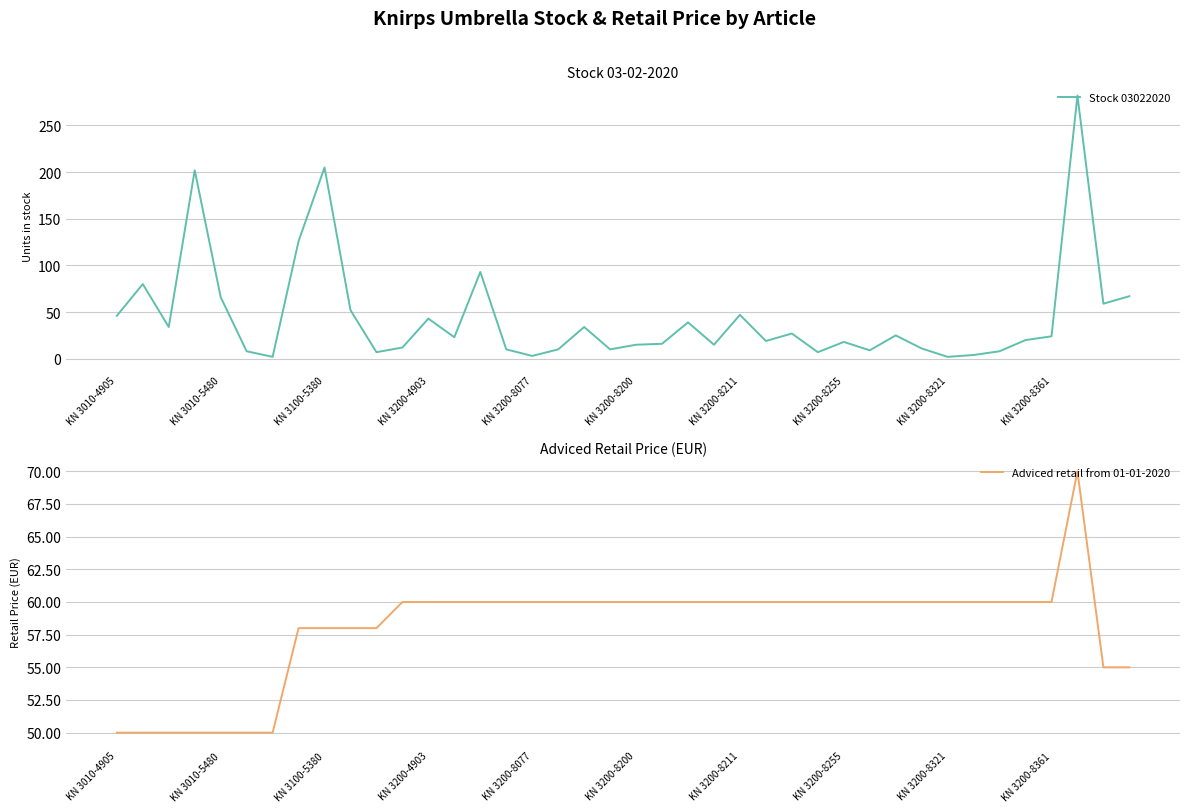

True or false: Adviced retail from 01-01-2020 has a value of 60.0 at 19.

True